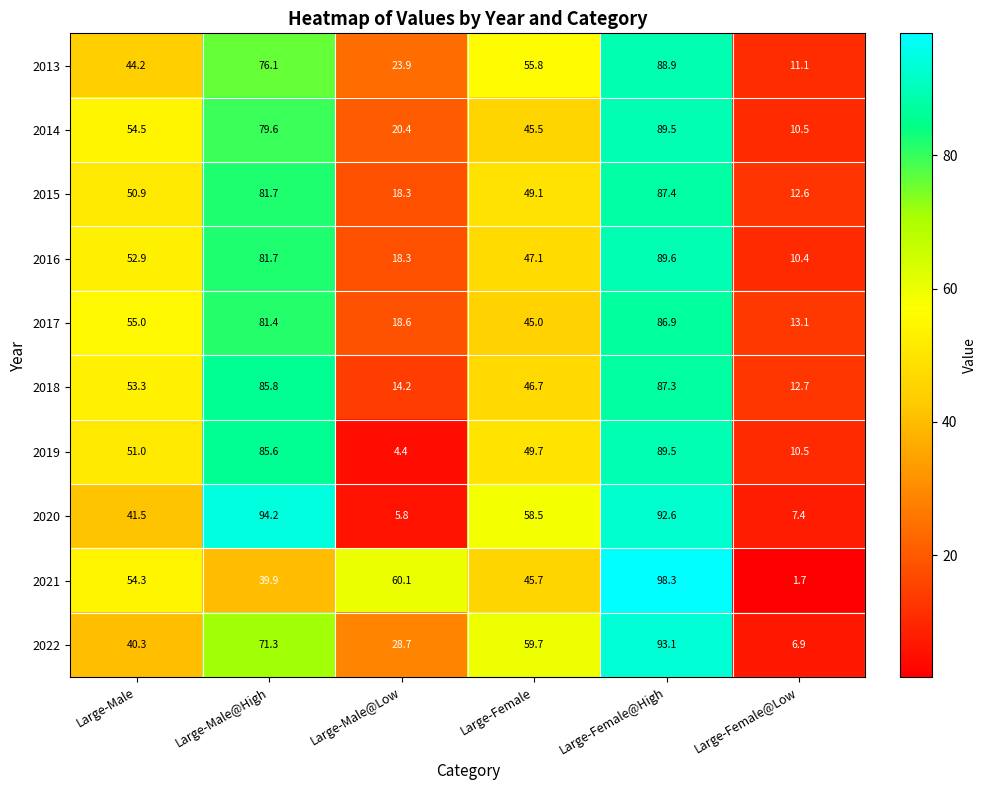

Read the 2014 value at Large-Male.

54.5